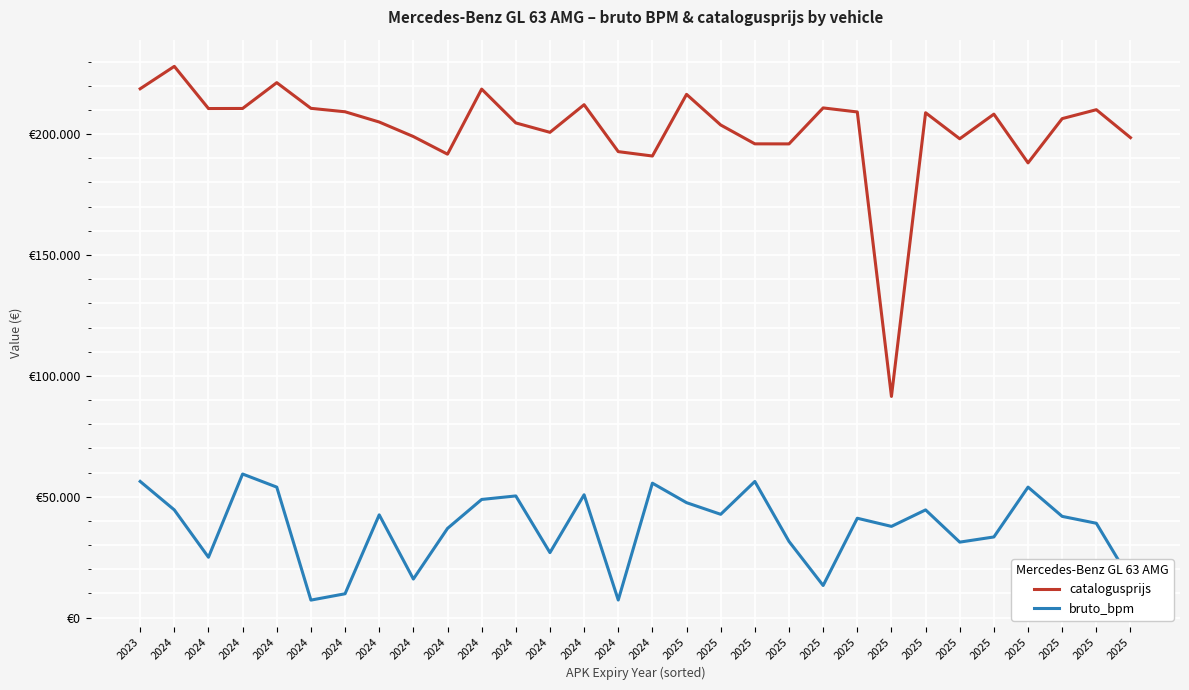

What are all the series names shown in the legend?

catalogusprijs, bruto_bpm